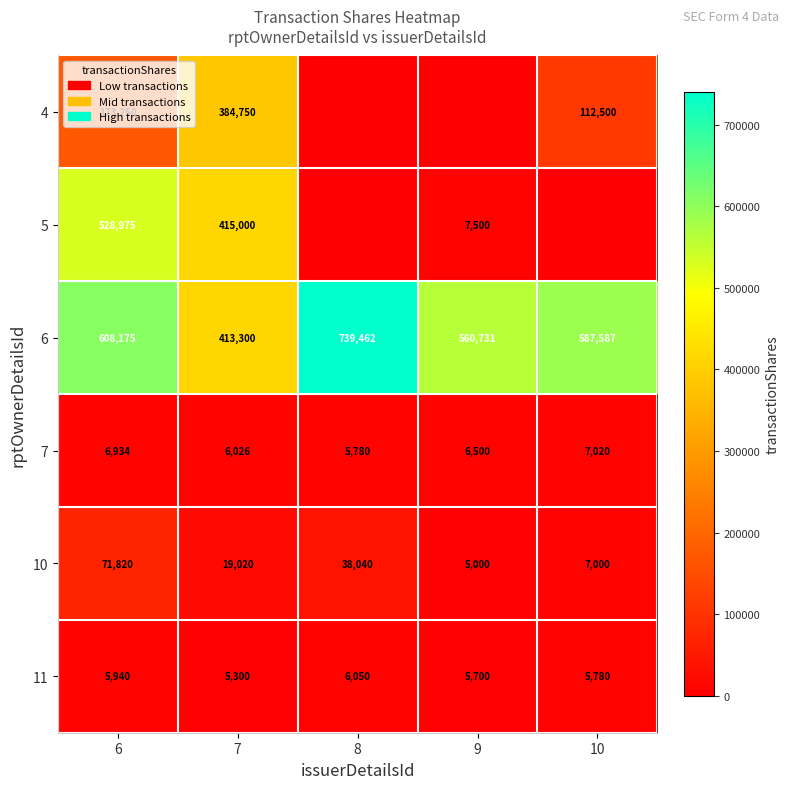

Is the value of 7 at 6 greater than the value of 6 at 6?

No